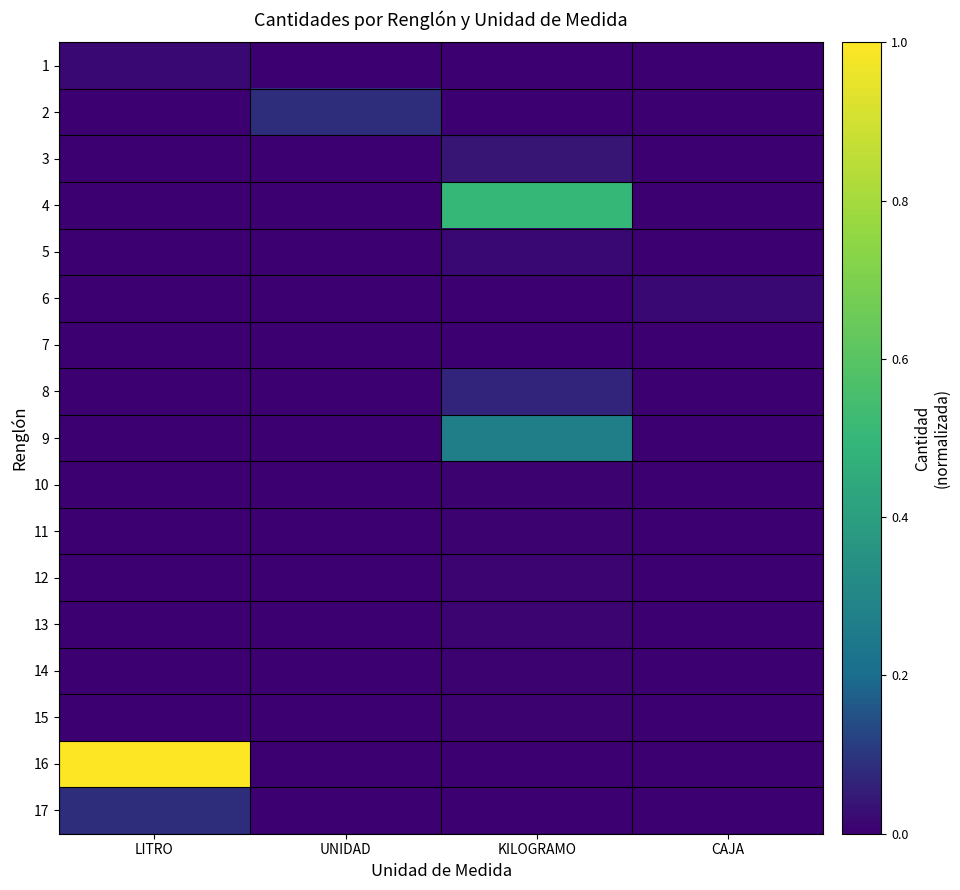

How many categories are shown in the chart?

4